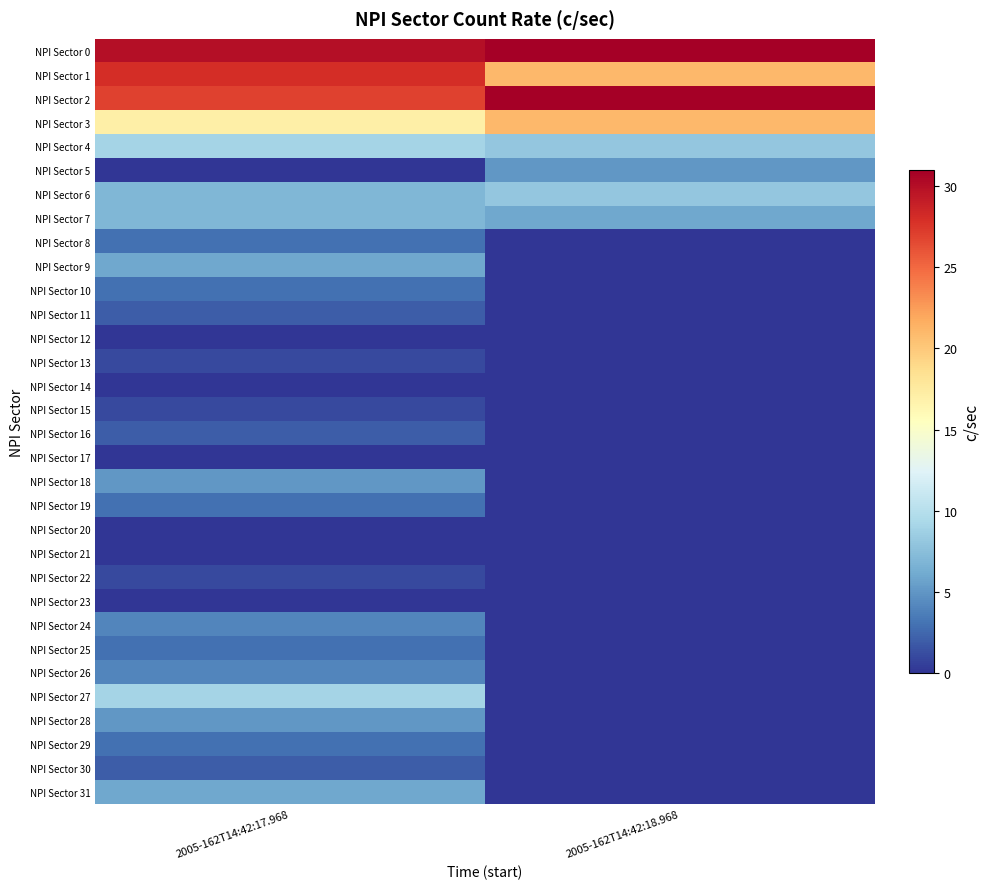

Reading left to right, what are all the values shown in this chart?

NPI Sector 0: 2005-162T14:42:17.968=30	2005-162T14:42:18.968=31
NPI Sector 1: 2005-162T14:42:17.968=28	2005-162T14:42:18.968=21
NPI Sector 2: 2005-162T14:42:17.968=27	2005-162T14:42:18.968=31
NPI Sector 3: 2005-162T14:42:17.968=17	2005-162T14:42:18.968=21
NPI Sector 4: 2005-162T14:42:17.968=9	2005-162T14:42:18.968=8
NPI Sector 5: 2005-162T14:42:17.968=0	2005-162T14:42:18.968=5
NPI Sector 6: 2005-162T14:42:17.968=7	2005-162T14:42:18.968=8
NPI Sector 7: 2005-162T14:42:17.968=7	2005-162T14:42:18.968=6
NPI Sector 8: 2005-162T14:42:17.968=3	2005-162T14:42:18.968=0
NPI Sector 9: 2005-162T14:42:17.968=6	2005-162T14:42:18.968=0
NPI Sector 10: 2005-162T14:42:17.968=3	2005-162T14:42:18.968=0
NPI Sector 11: 2005-162T14:42:17.968=2	2005-162T14:42:18.968=0
NPI Sector 12: 2005-162T14:42:17.968=0	2005-162T14:42:18.968=0
NPI Sector 13: 2005-162T14:42:17.968=1	2005-162T14:42:18.968=0
NPI Sector 14: 2005-162T14:42:17.968=0	2005-162T14:42:18.968=0
NPI Sector 15: 2005-162T14:42:17.968=1	2005-162T14:42:18.968=0
NPI Sector 16: 2005-162T14:42:17.968=2	2005-162T14:42:18.968=0
NPI Sector 17: 2005-162T14:42:17.968=0	2005-162T14:42:18.968=0
NPI Sector 18: 2005-162T14:42:17.968=5	2005-162T14:42:18.968=0
NPI Sector 19: 2005-162T14:42:17.968=3	2005-162T14:42:18.968=0
NPI Sector 20: 2005-162T14:42:17.968=0	2005-162T14:42:18.968=0
NPI Sector 21: 2005-162T14:42:17.968=0	2005-162T14:42:18.968=0
NPI Sector 22: 2005-162T14:42:17.968=1	2005-162T14:42:18.968=0
NPI Sector 23: 2005-162T14:42:17.968=0	2005-162T14:42:18.968=0
NPI Sector 24: 2005-162T14:42:17.968=4	2005-162T14:42:18.968=0
NPI Sector 25: 2005-162T14:42:17.968=3	2005-162T14:42:18.968=0
NPI Sector 26: 2005-162T14:42:17.968=4	2005-162T14:42:18.968=0
NPI Sector 27: 2005-162T14:42:17.968=9	2005-162T14:42:18.968=0
NPI Sector 28: 2005-162T14:42:17.968=5	2005-162T14:42:18.968=0
NPI Sector 29: 2005-162T14:42:17.968=3	2005-162T14:42:18.968=0
NPI Sector 30: 2005-162T14:42:17.968=2	2005-162T14:42:18.968=0
NPI Sector 31: 2005-162T14:42:17.968=6	2005-162T14:42:18.968=0